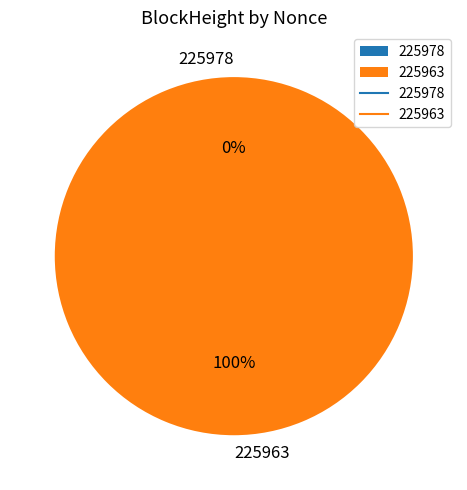

Is there a majority slice in this chart?

Yes